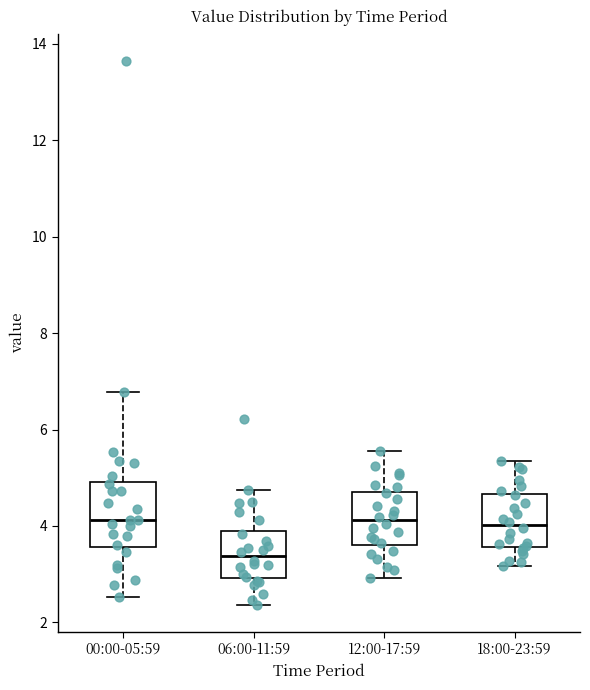

Comparing the boxes themselves (not the whiskers), which one is the tallest?

00:00-05:59